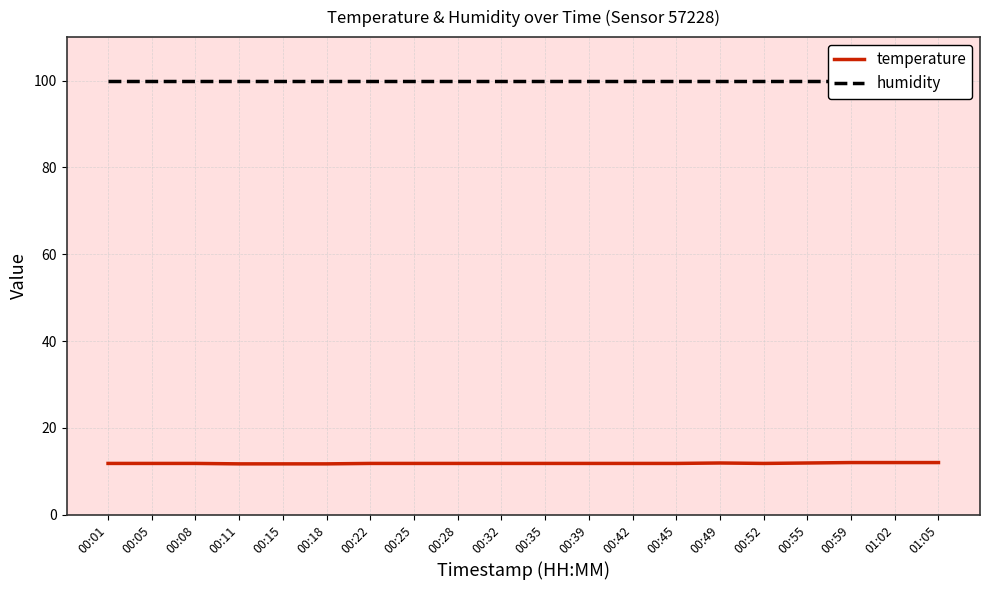

What is the minimum value for temperature?

11.7